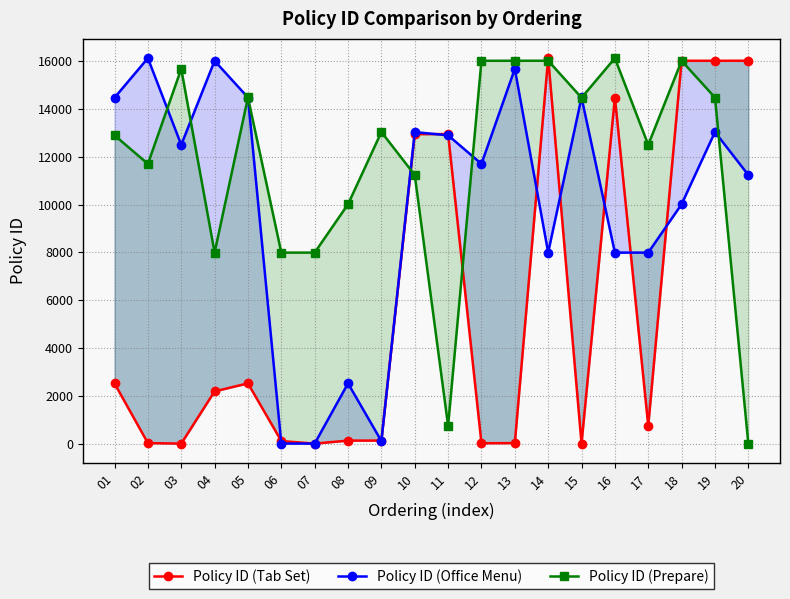

What value does the Policy ID (Prepare) series have at 19?

14478